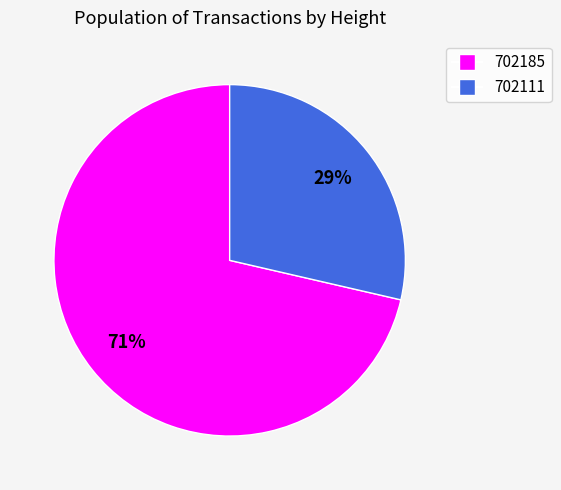

Between 702185 and 702111, which is larger?

702185